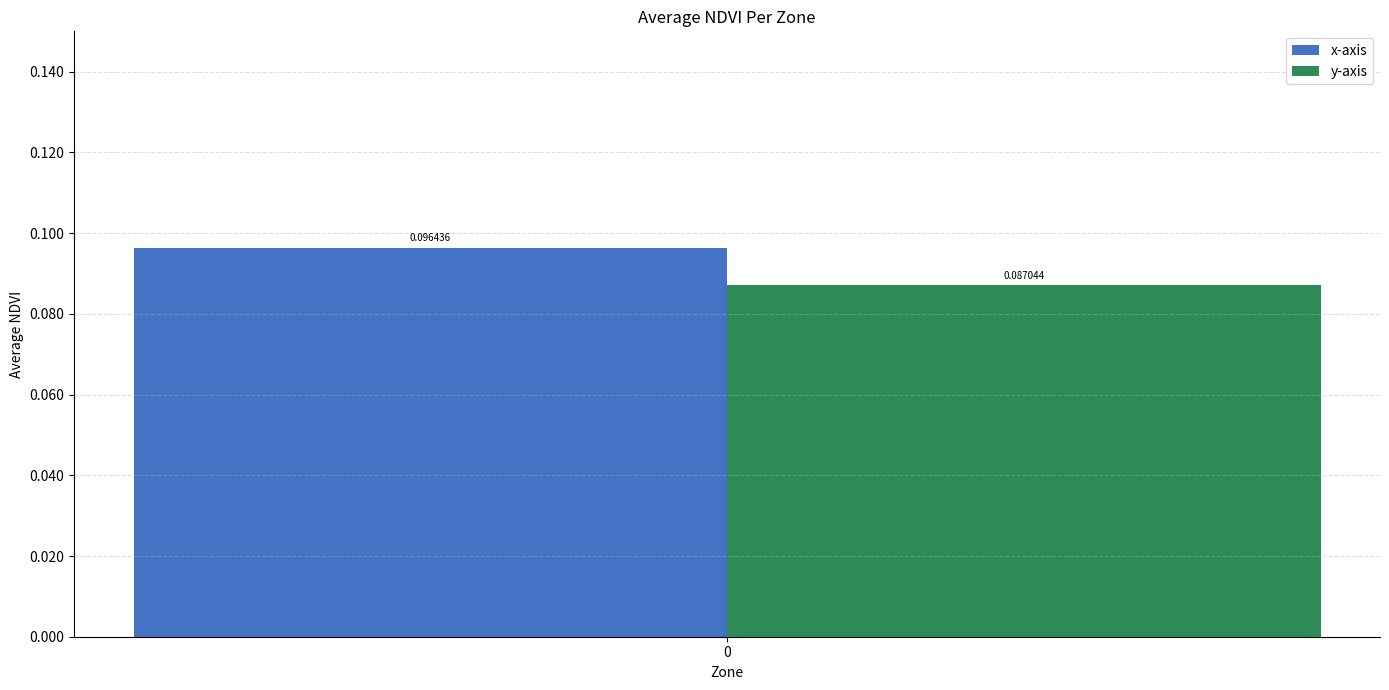

At 0, list the series in order from largest to smallest.

x-axis, y-axis